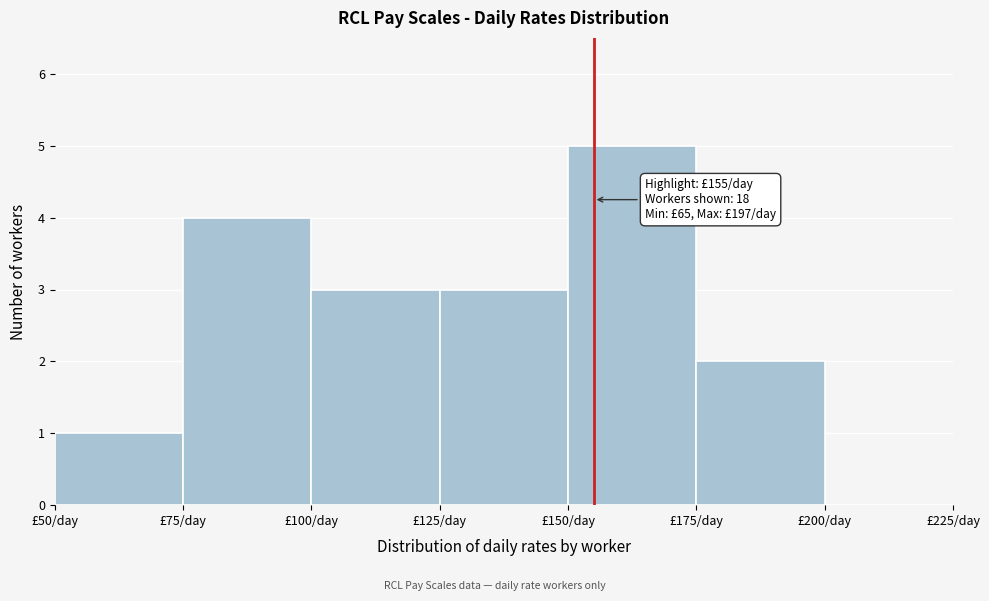

Which range on the x-axis has the tallest bar?

150 to 175